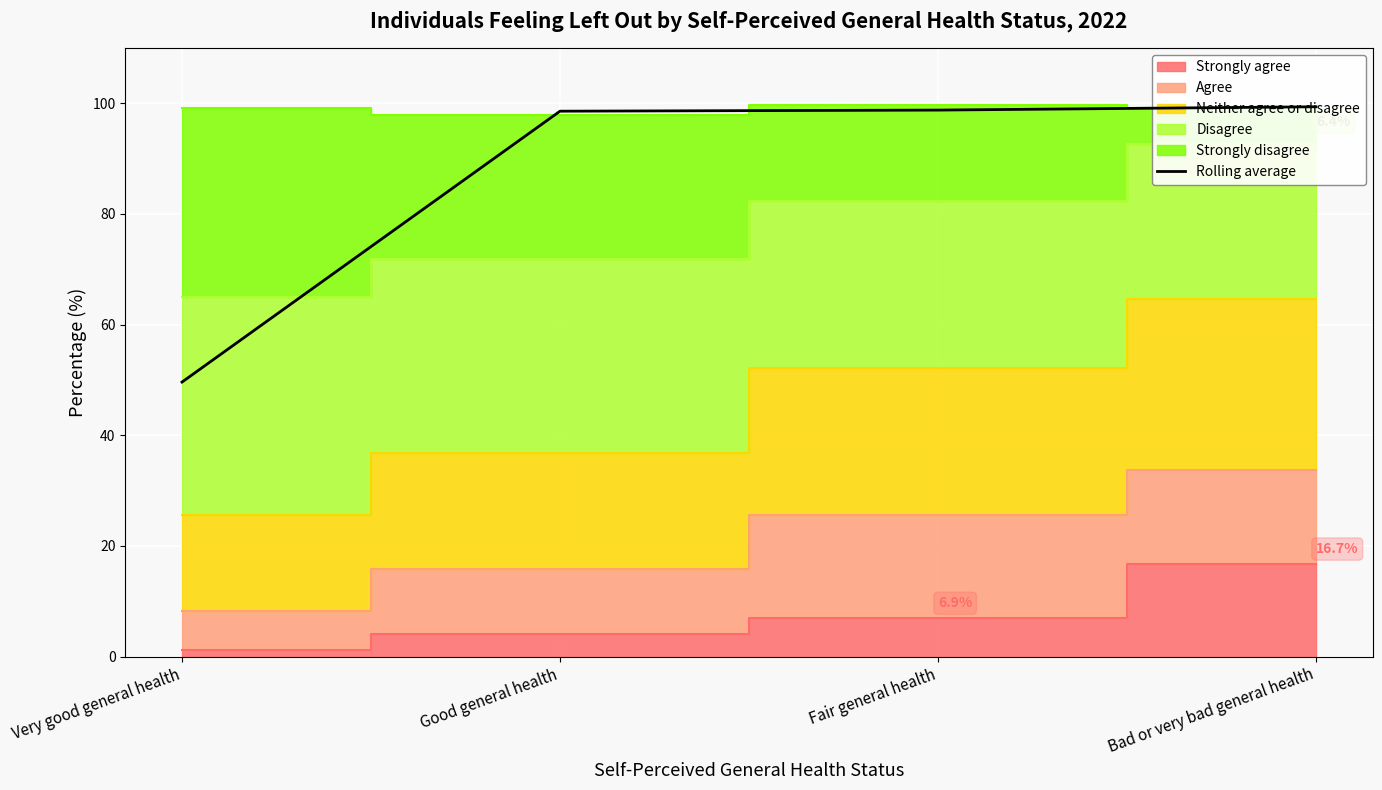

The value at Fair general health is 133.5. True or false?

False